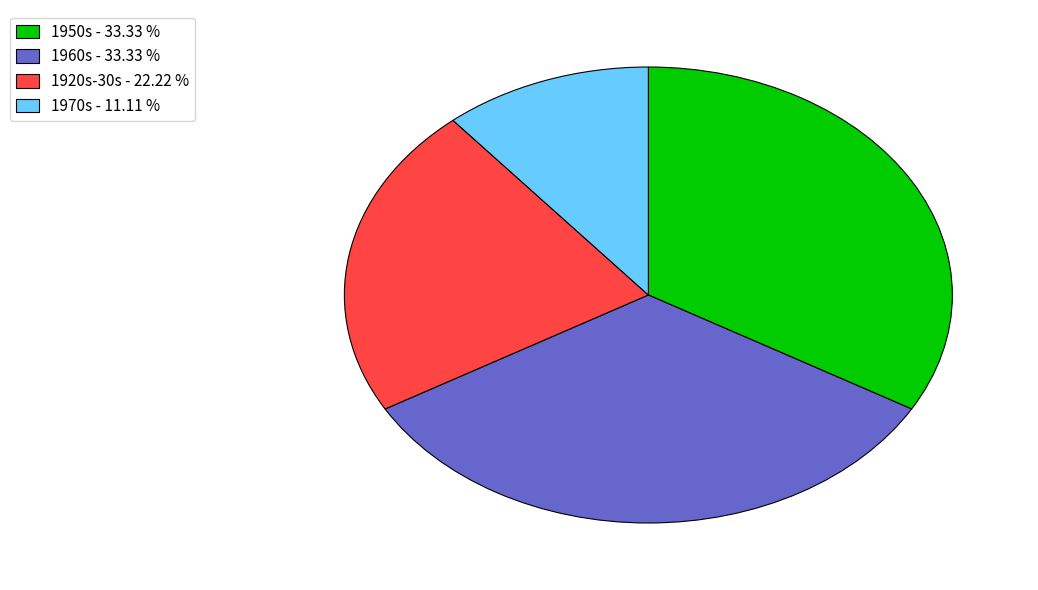

Does any single category account for the majority?

No